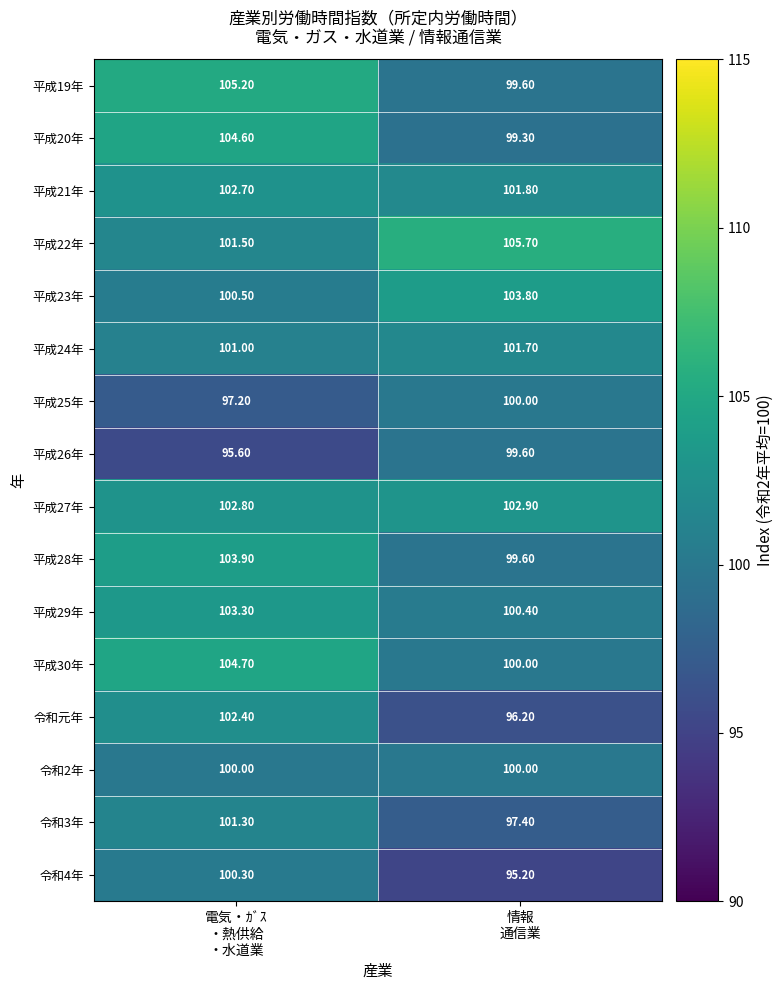

What is the difference between the maximum and minimum values in the 平成28年 series?

4.3